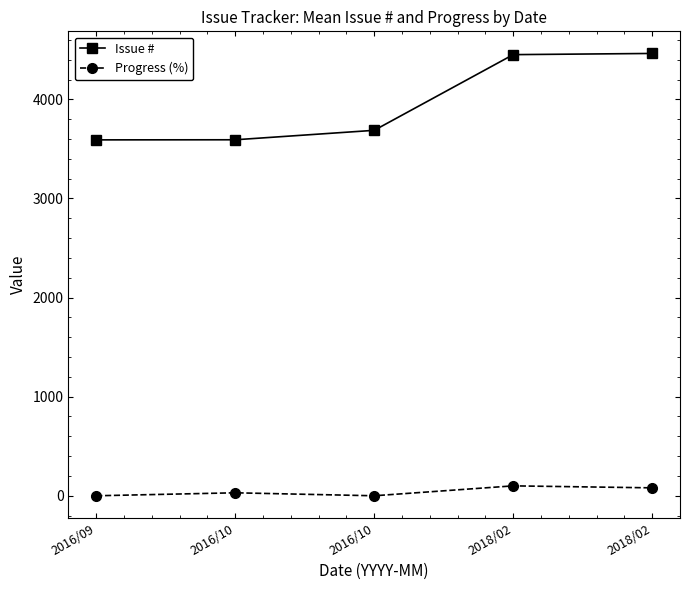

What are all the series names shown in the legend?

Issue #, Progress (%)